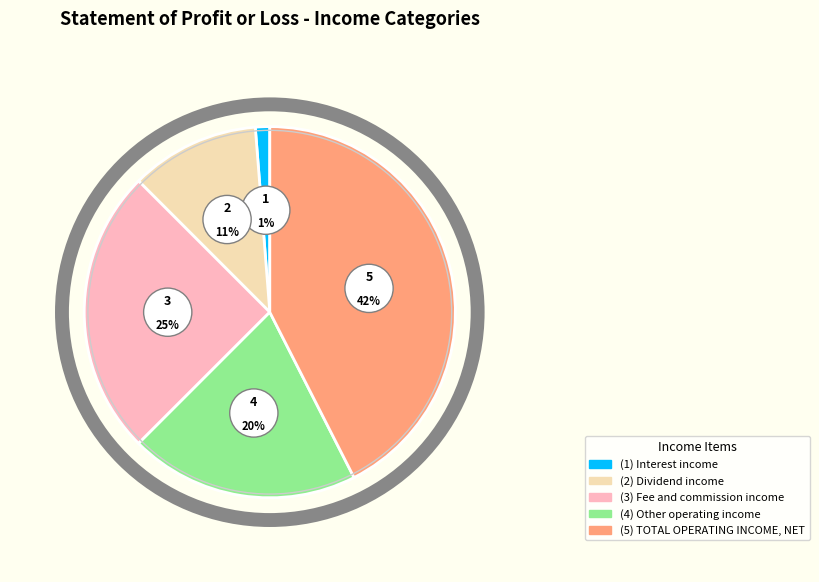

Between Dividend income and TOTAL OPERATING INCOME, NET, which is larger?

TOTAL OPERATING INCOME, NET